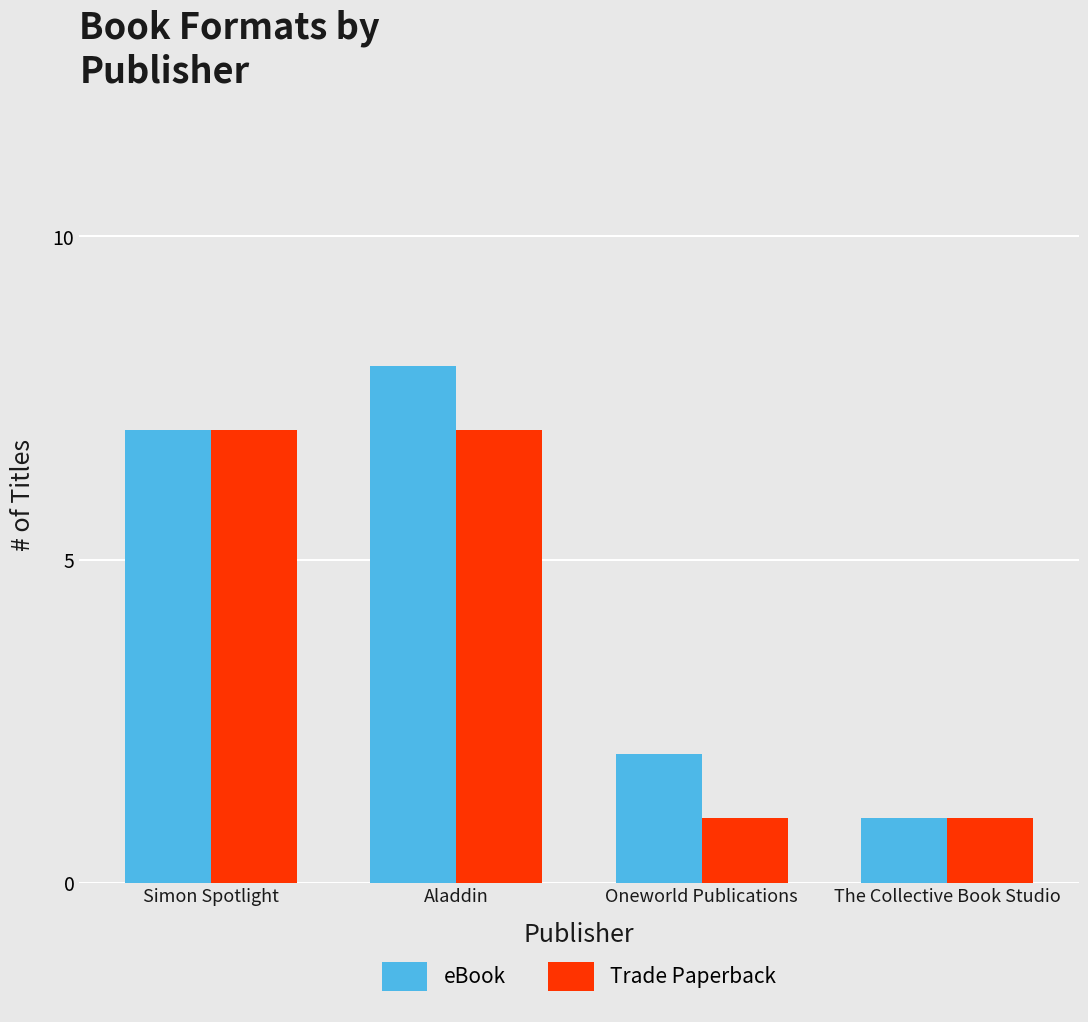

Which category has the lowest value in the eBook series?

The Collective Book Studio